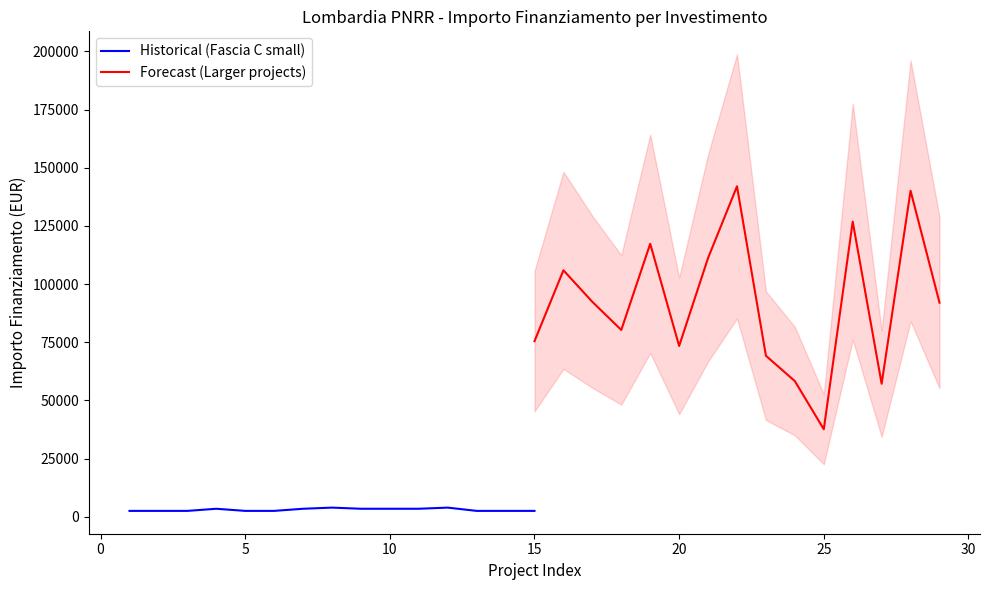

What is the sum of all Historical (Fascia C small) values?

44855